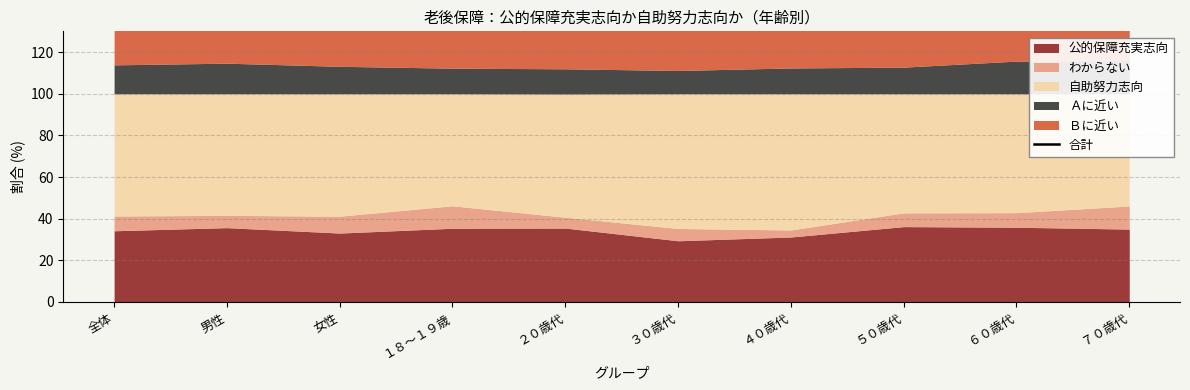

Which label corresponds to the smallest value in the chart?

２０歳代